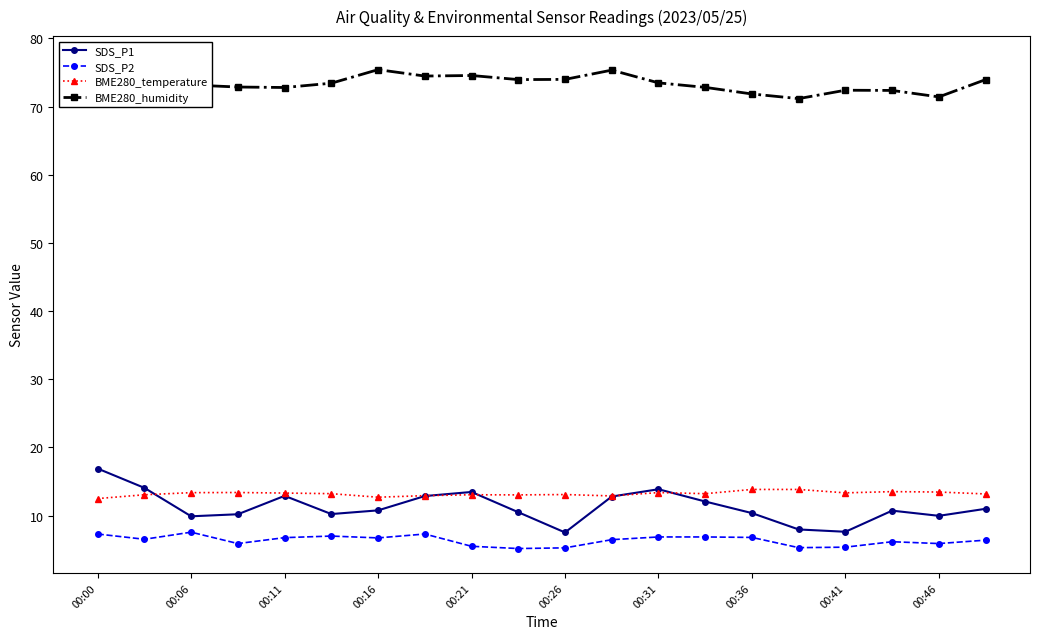

What is the difference between the second highest and second lowest values in the BME280_humidity series?

4.0